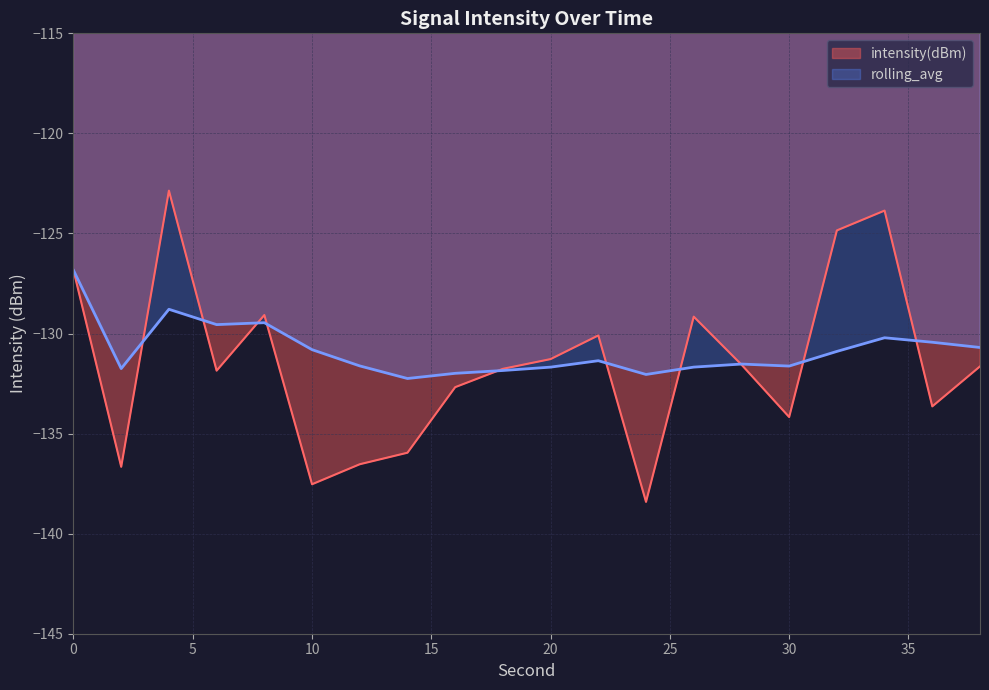

What is the minimum value for intensity(dBm)?

-138.4